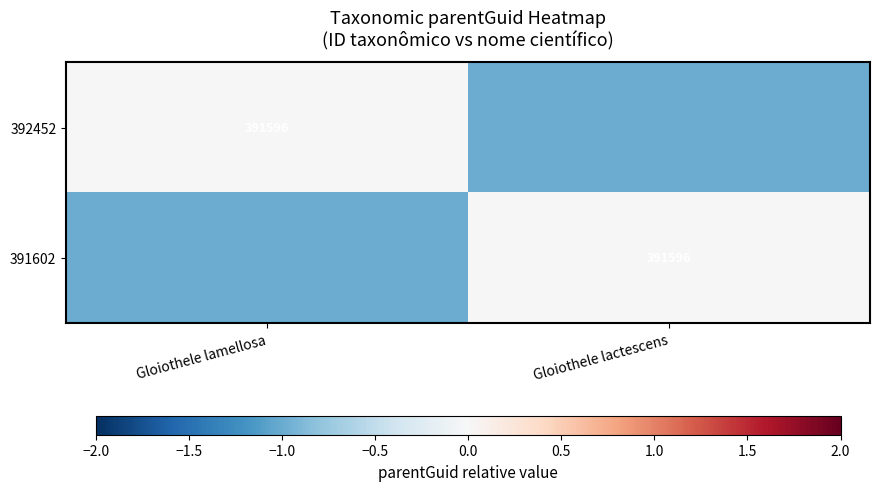

Is it true that 392452 equals 391596 at Gloiothele lamellosa?

True